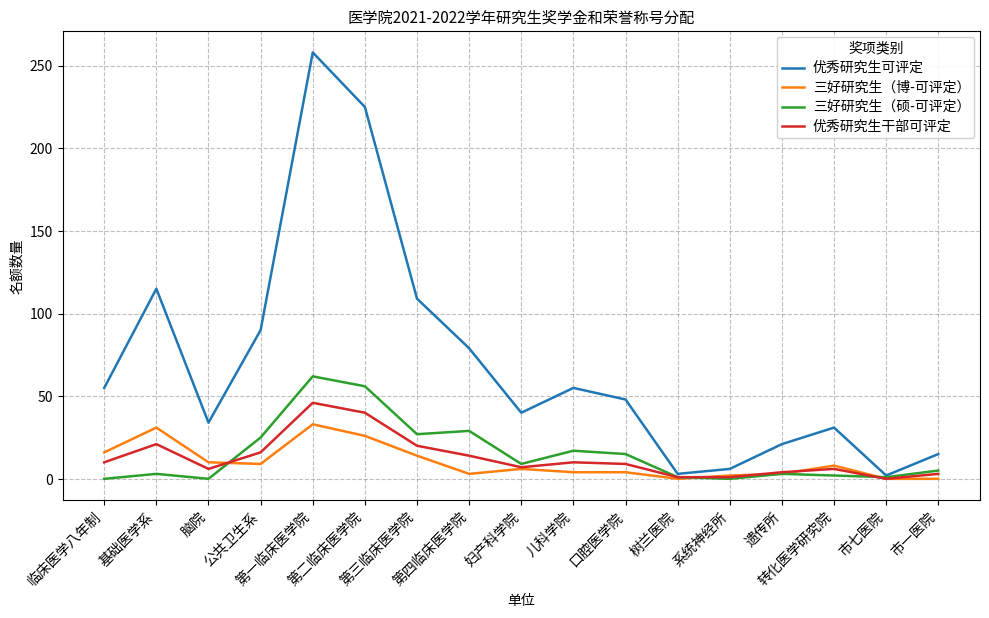

The value of 优秀研究生可评定 at 儿科学院 is 55. True or false?

True